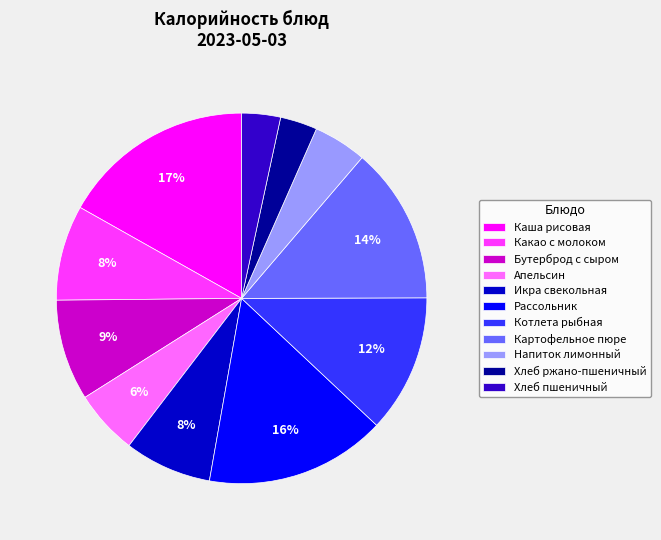

How many segments does this pie chart have?

11